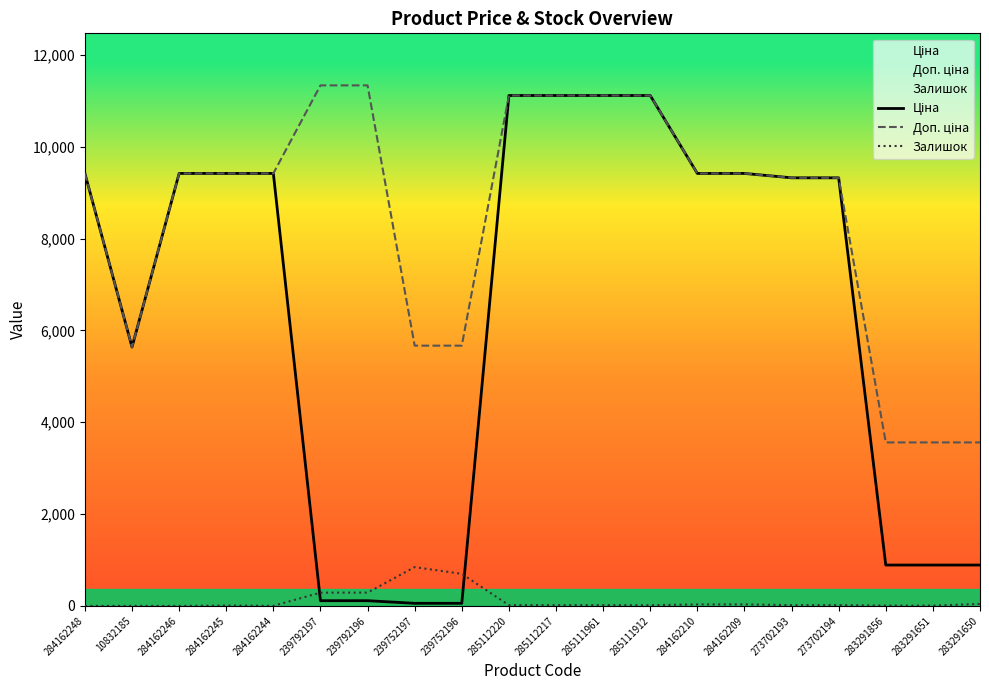

At how many categories does at least one series exceed 5454?

17